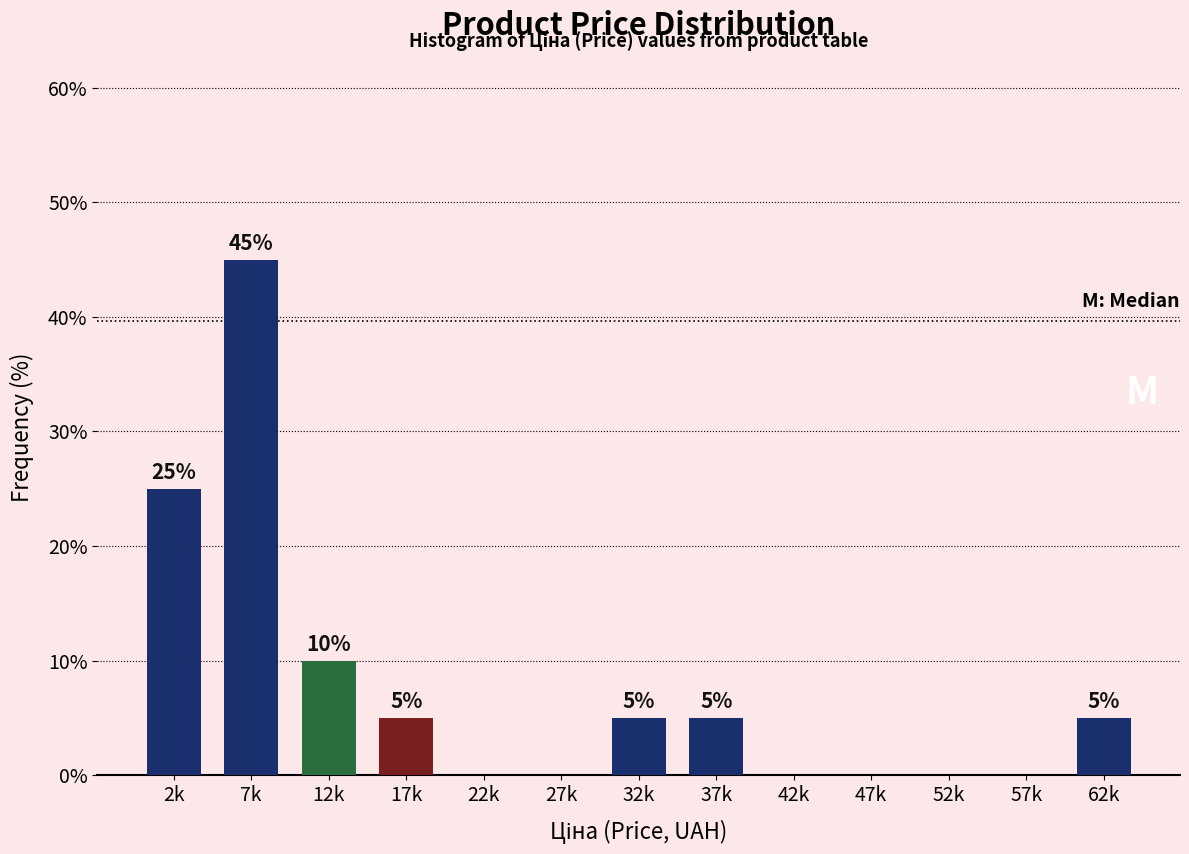

Reading right to left, what are all the values shown in this chart?

62k=5	57k=0	52k=0	47k=0	42k=0	37k=5	32k=5	27k=0	22k=0	17k=5	12k=10	7k=45	2k=25